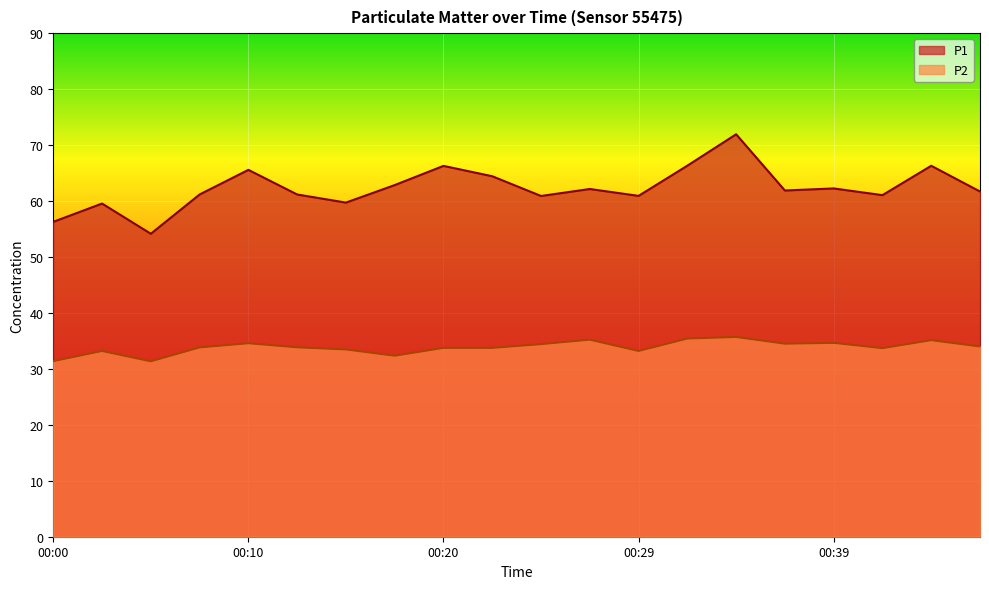

How many lines are shown in the chart?

2